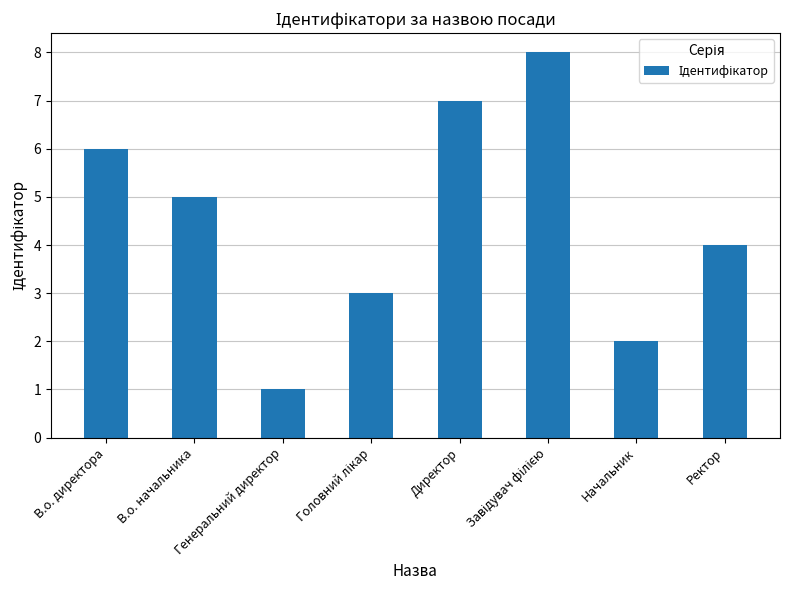

Approximately how many times larger is the value at Генеральний директор compared to В.о. начальника?

0.2